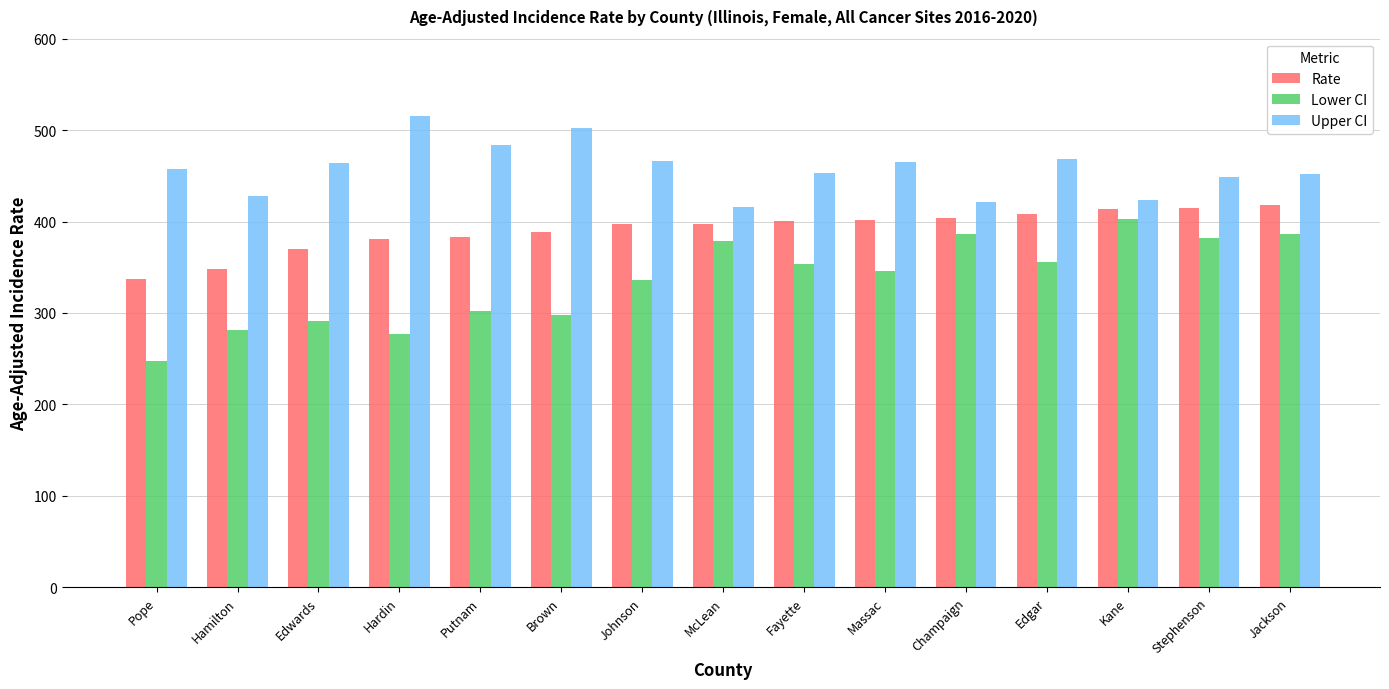

How many data points in Rate are less than 397?

7